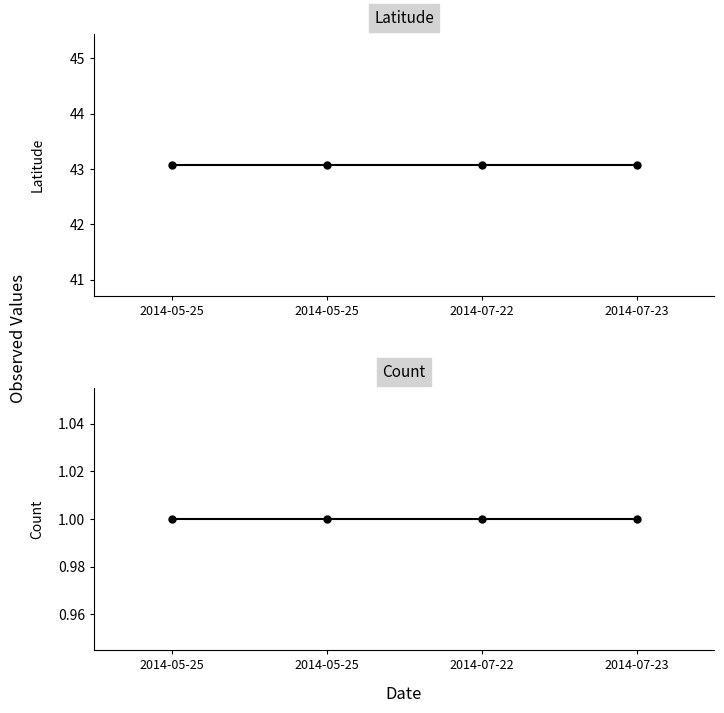

At which category is the sum across all series the highest?

2014-05-25